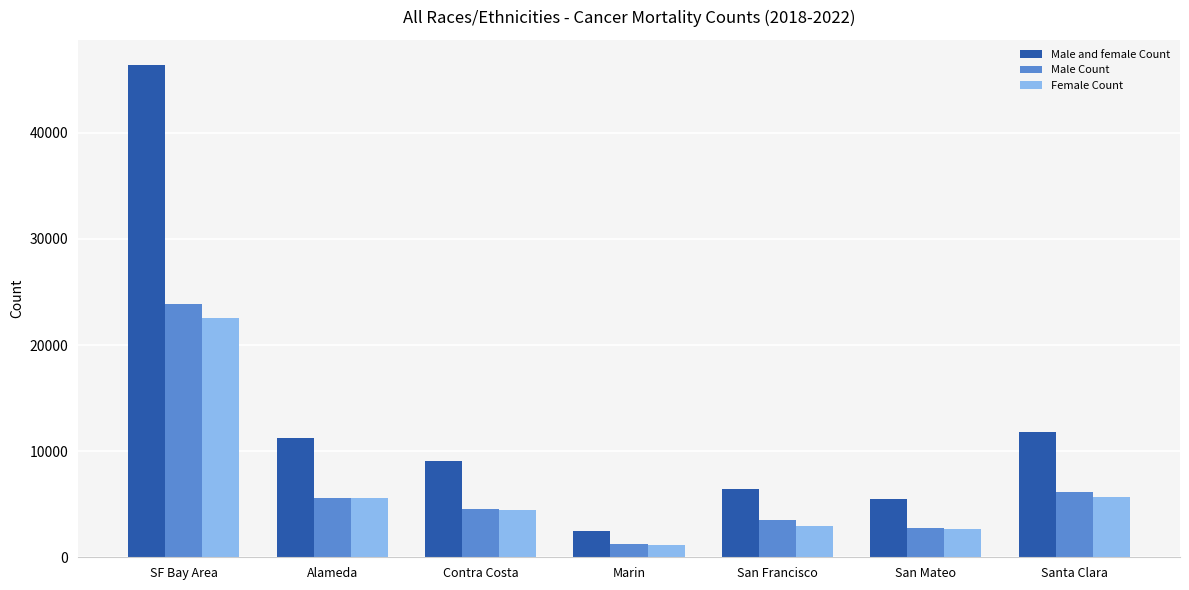

What is the difference between the highest and lowest values at San Mateo?

2798